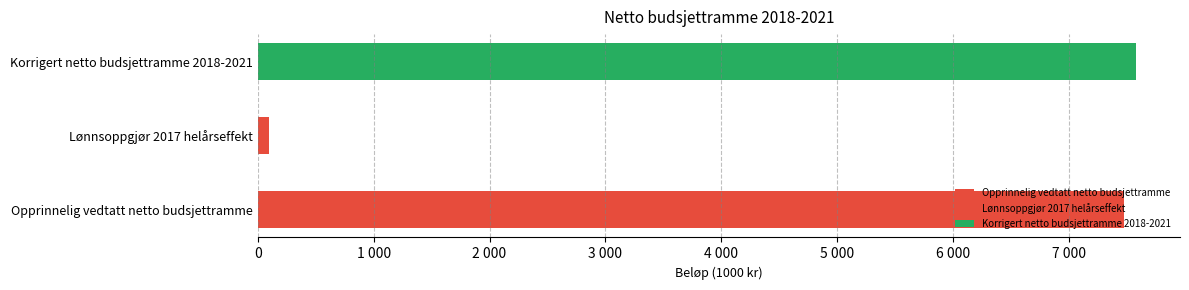

What is the sum of all 2018 values?

15158